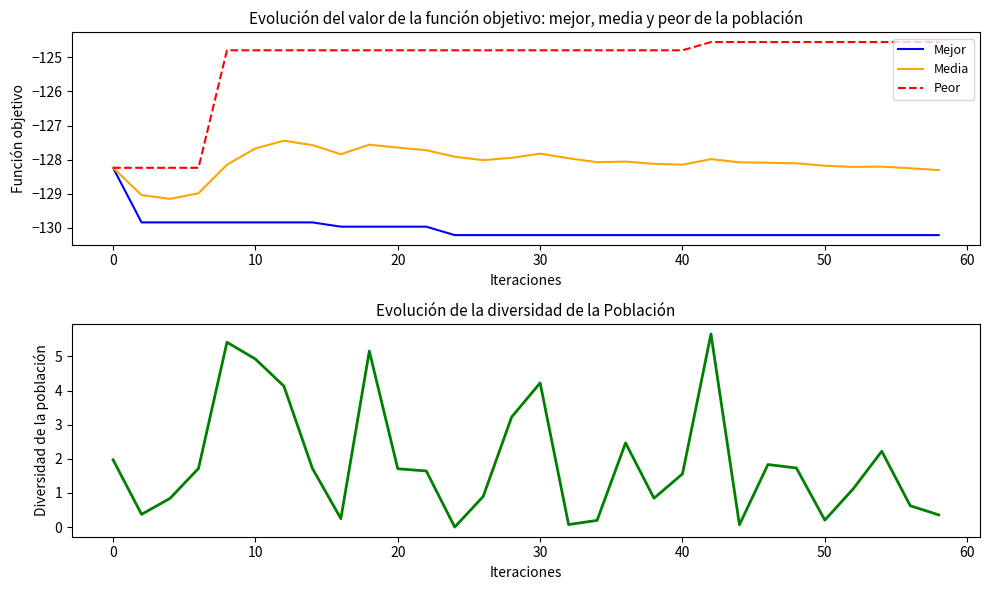

What value does the Peor series have at 30?

-124.8